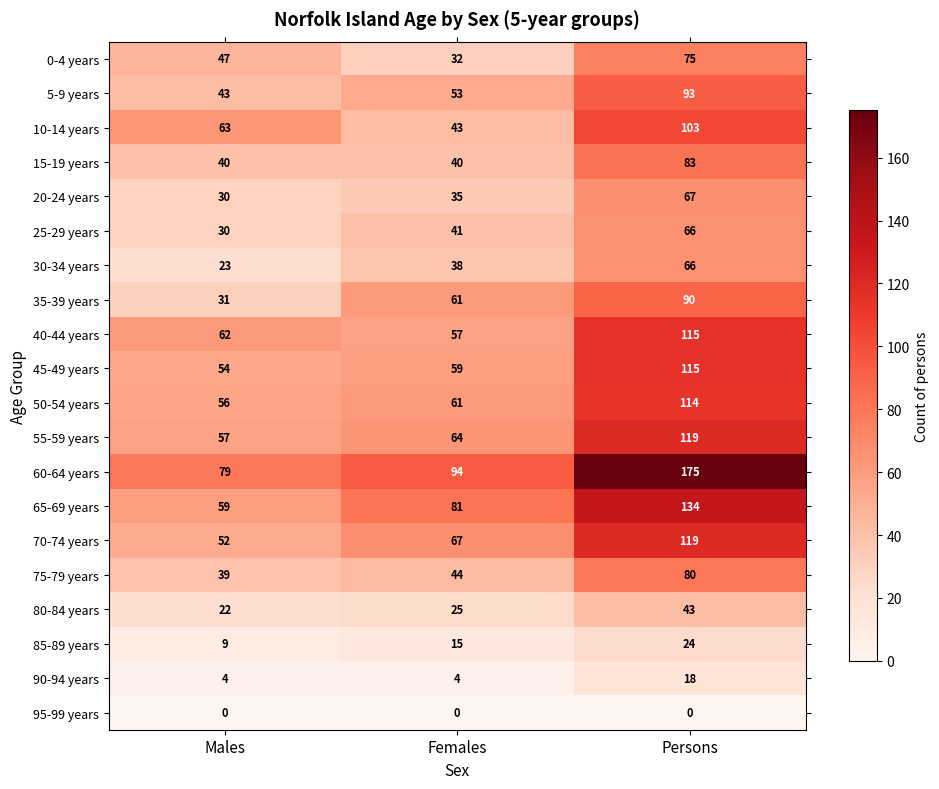

The 35-39 years series shows 55 at Males. True or false?

False